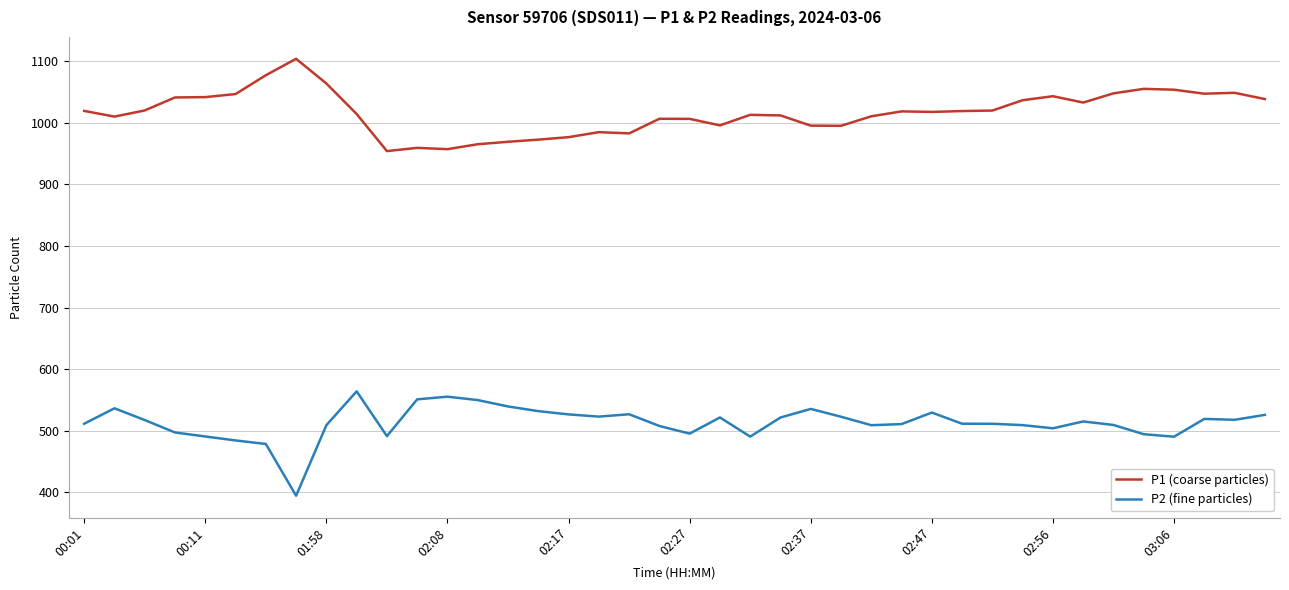

Which series has the largest total across all categories?

P1 (coarse particles)